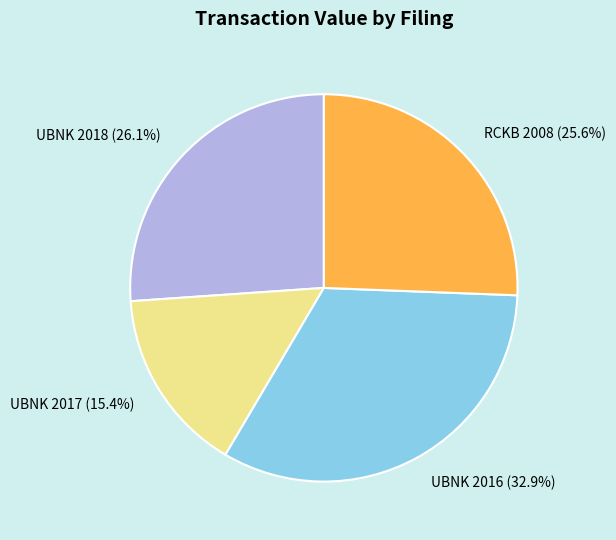

Which has a higher value, UBNK 2016 or UBNK 2018?

UBNK 2016